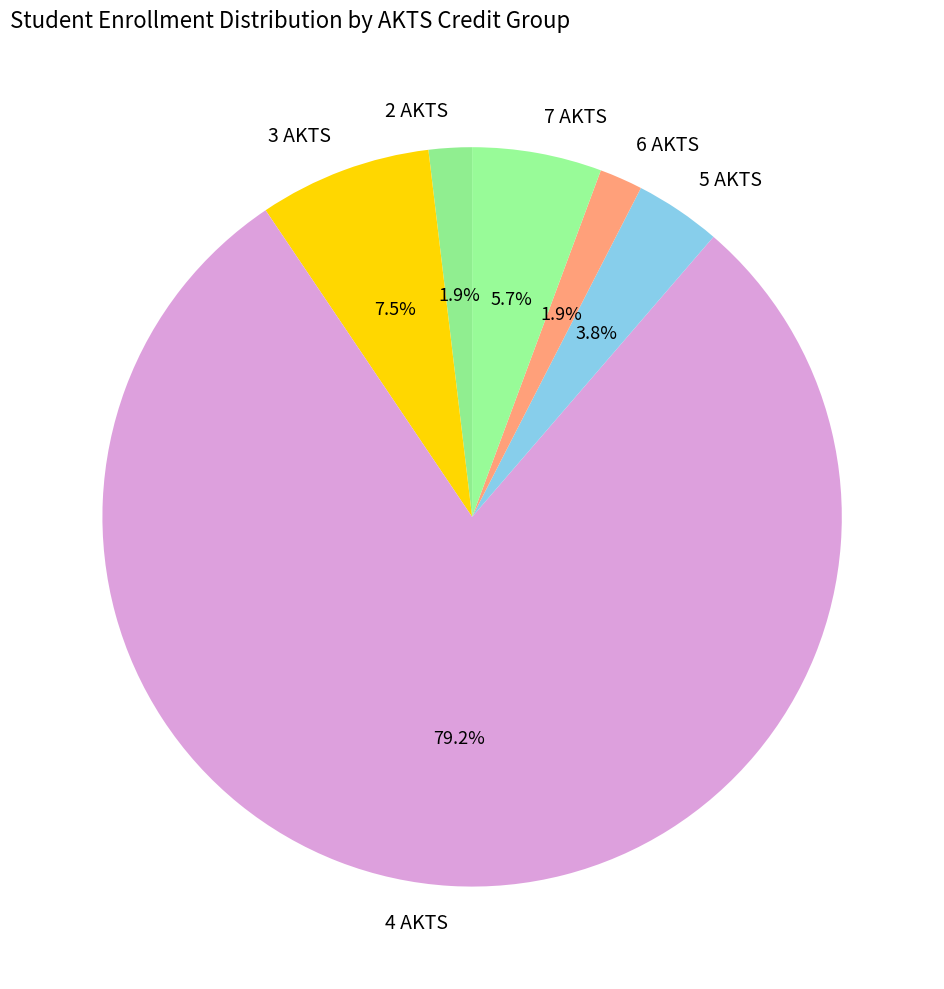

Between 6 AKTS and 7 AKTS, which is larger?

7 AKTS